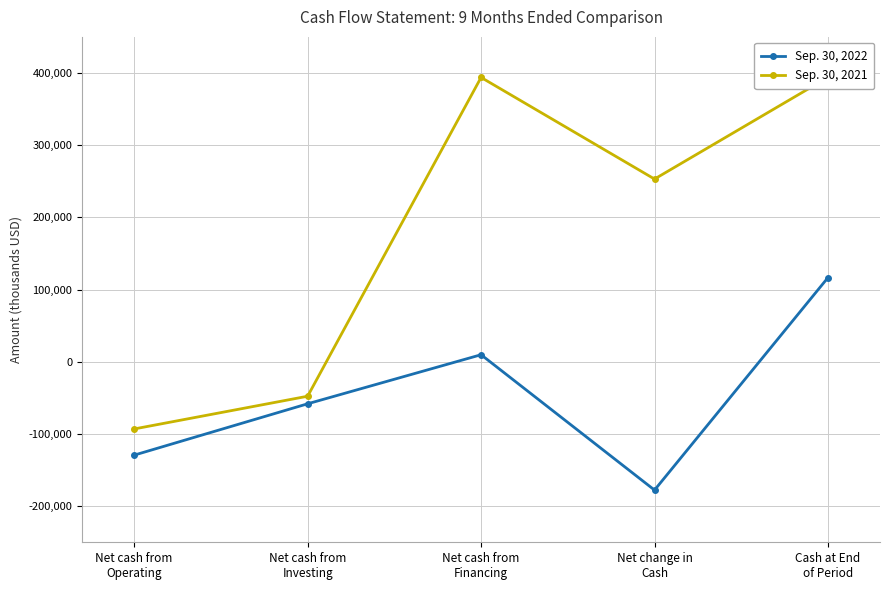

What is the average value of the Sep. 30, 2021 series?

180033